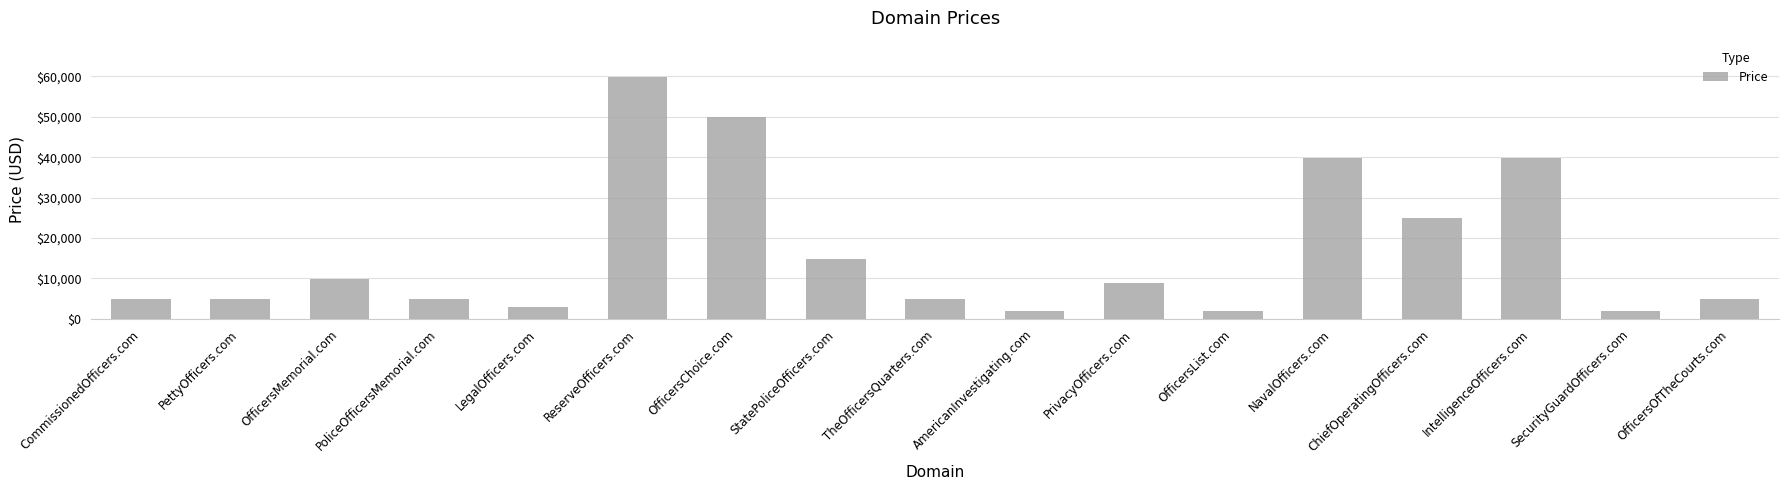

The chart shows a value of 1888 at OfficersList.com. True or false?

True